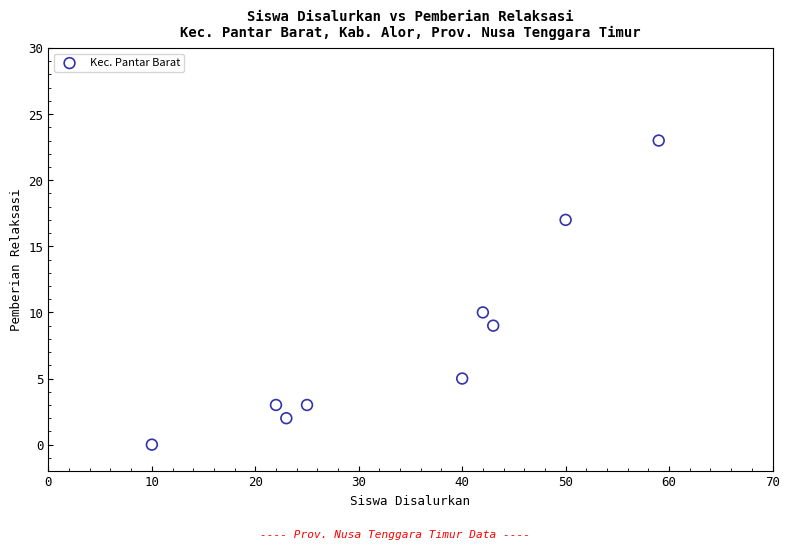

What is the range of Y values (max minus min)?

23